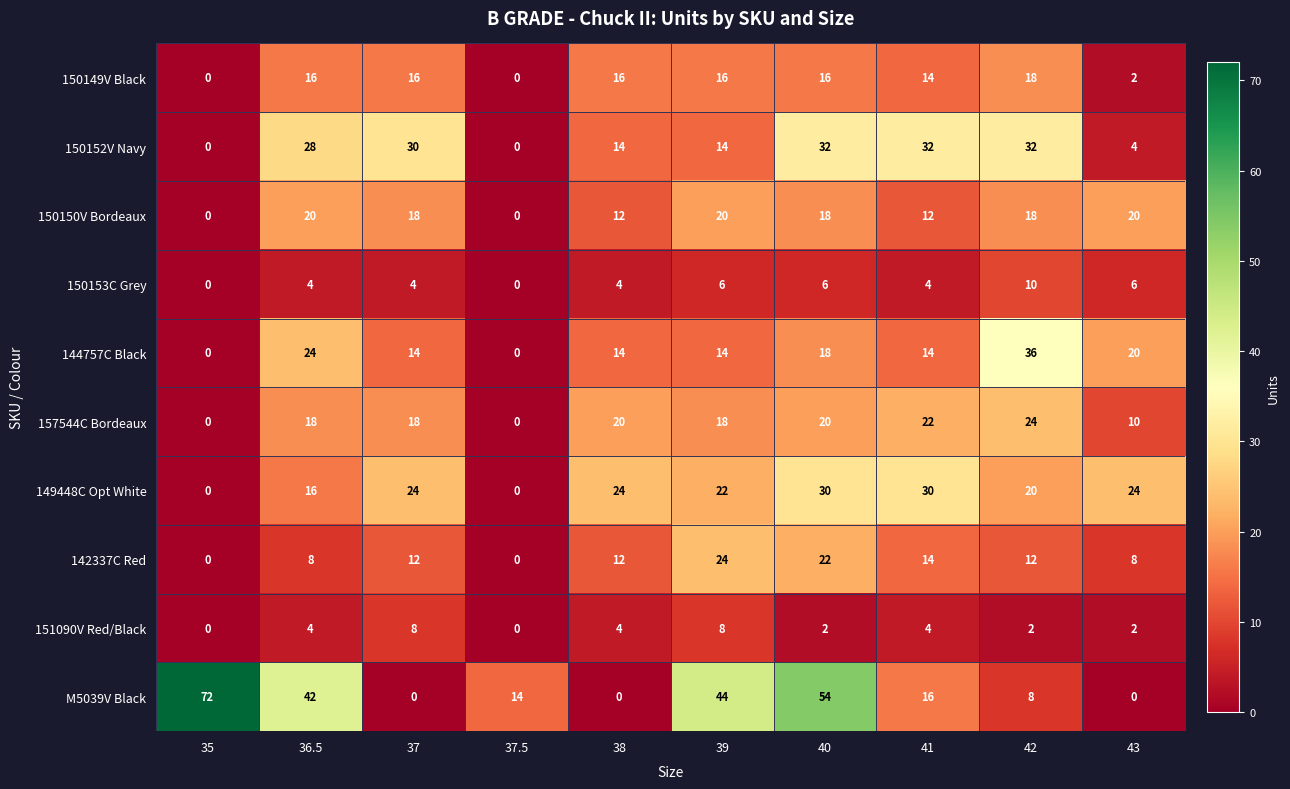

Is it true that 149448C Opt White equals 24 at 38?

True